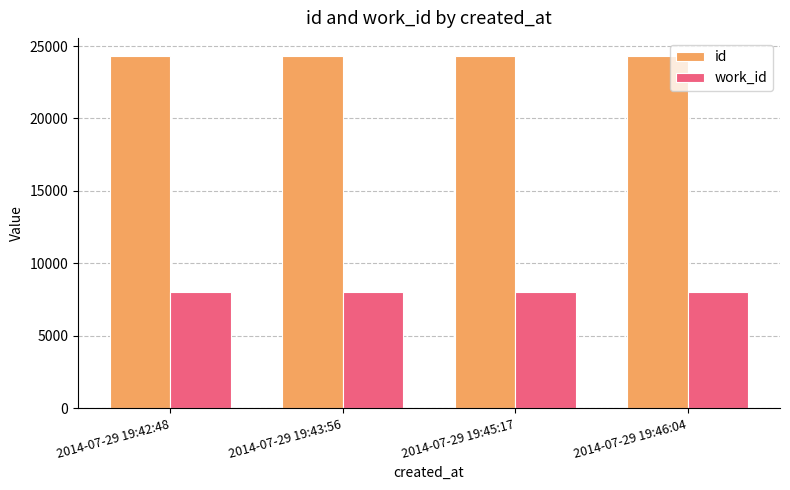

What is the spread (max minus min) of values at 2014-07-29 19:46:04?

16354